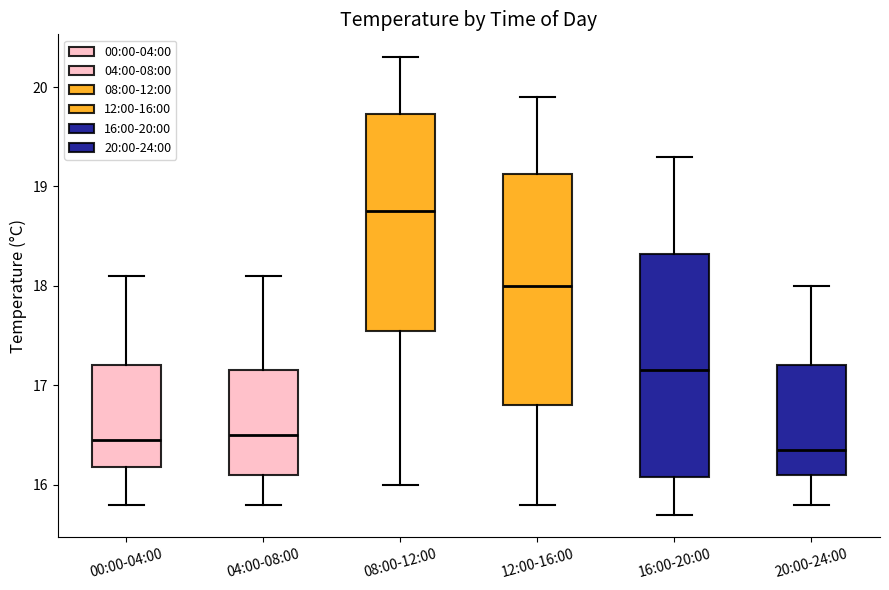

Where does the lower whisker of the box for 16:00-20:00 end on the y-axis? The values are not printed on the chart, so give them approximately, as read against the axis.

15.7